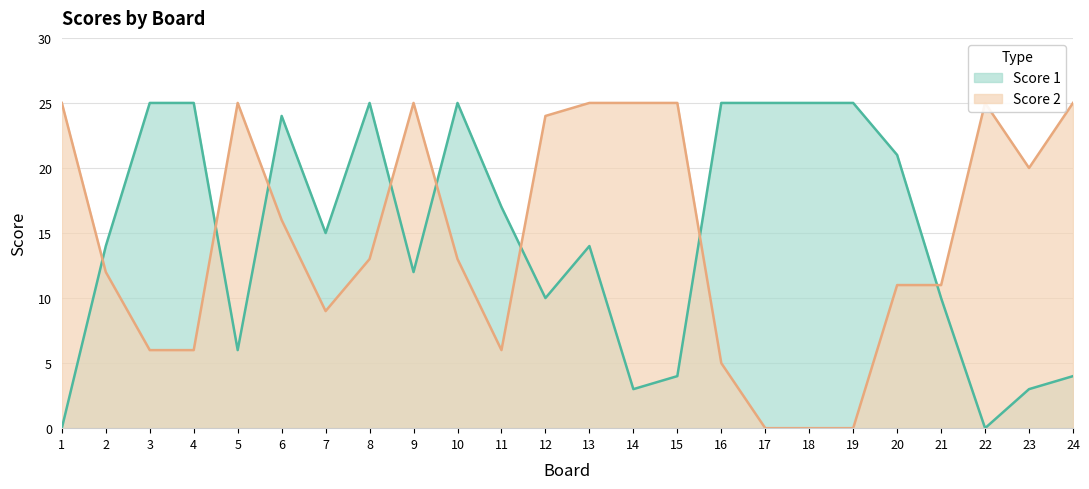

Does the chart have visible grid lines?

Yes